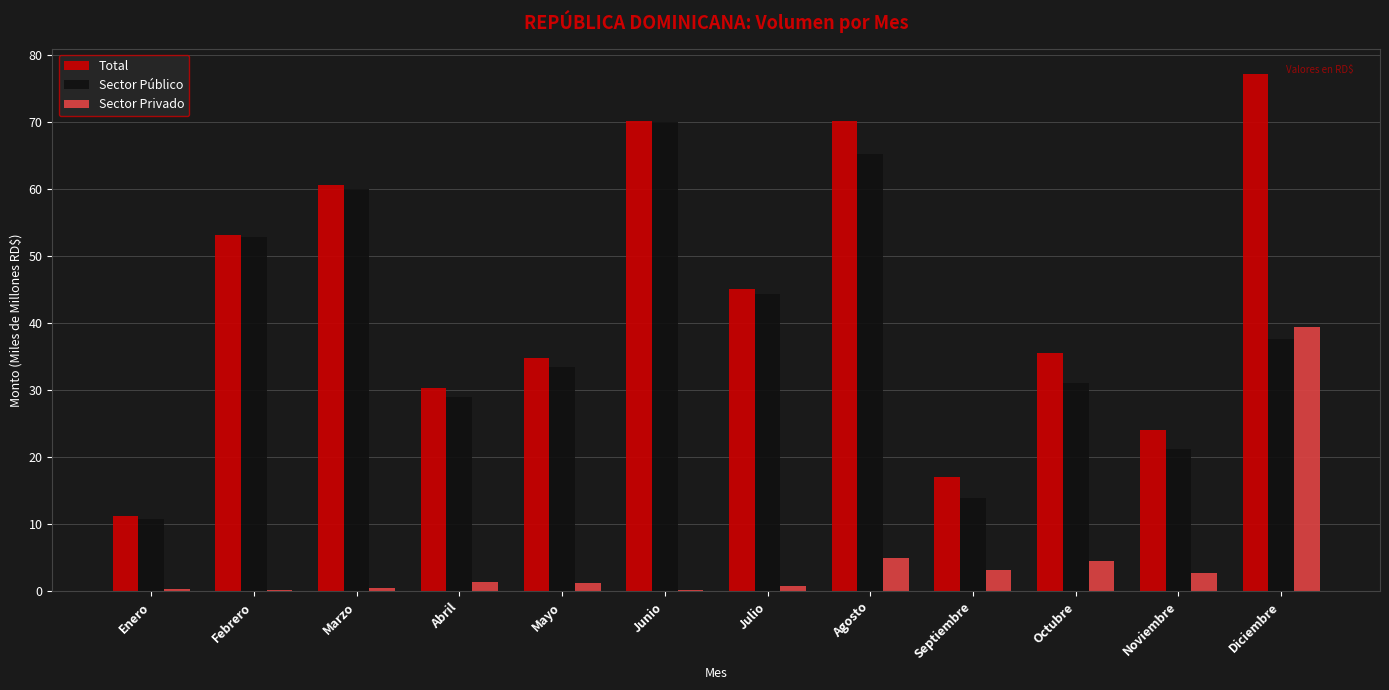

Which series has the largest total across all categories?

Total